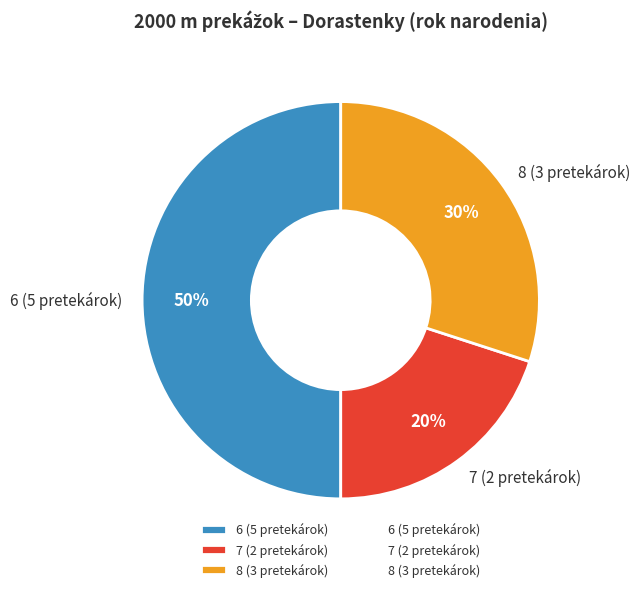

The 6 (5 pretekárok) slice represents 43% of the pie. True or false?

False